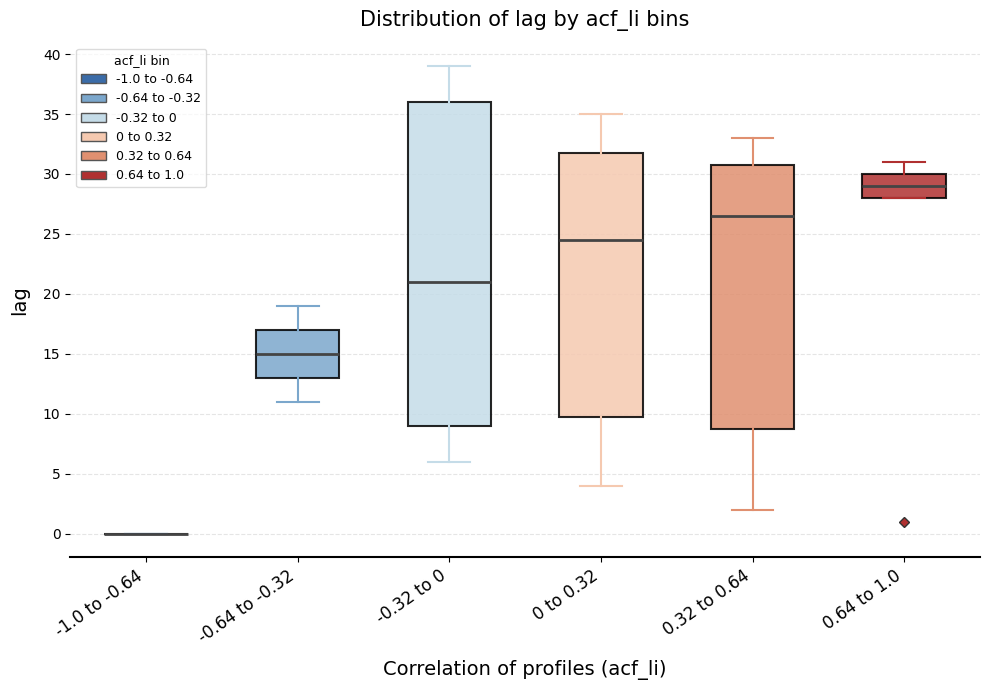

Reading left to right, read every box against the y-axis: the position of its median line, the range the box covers, and the ends of its whiskers. The values are not printed on the chart, so give them approximately, as read against the axis.

-1.0 to -0.64: box collapsed to a line at 0.0, whiskers 0.0 to 0.0
-0.64 to -0.32: median 15.0, box 13.0 to 17.0, whiskers 11.0 to 19.0
-0.32 to 0: median 21.0, box 9.0 to 36.0, whiskers 6.0 to 39.0
0 to 0.32: median 24.5, box 10.0 to 32.0, whiskers 4.0 to 35.0
0.32 to 0.64: median 26.5, box 9.0 to 31.0, whiskers 2.0 to 33.0
0.64 to 1.0: median 29.0, box 28.0 to 30.0, whiskers 28.0 to 31.0